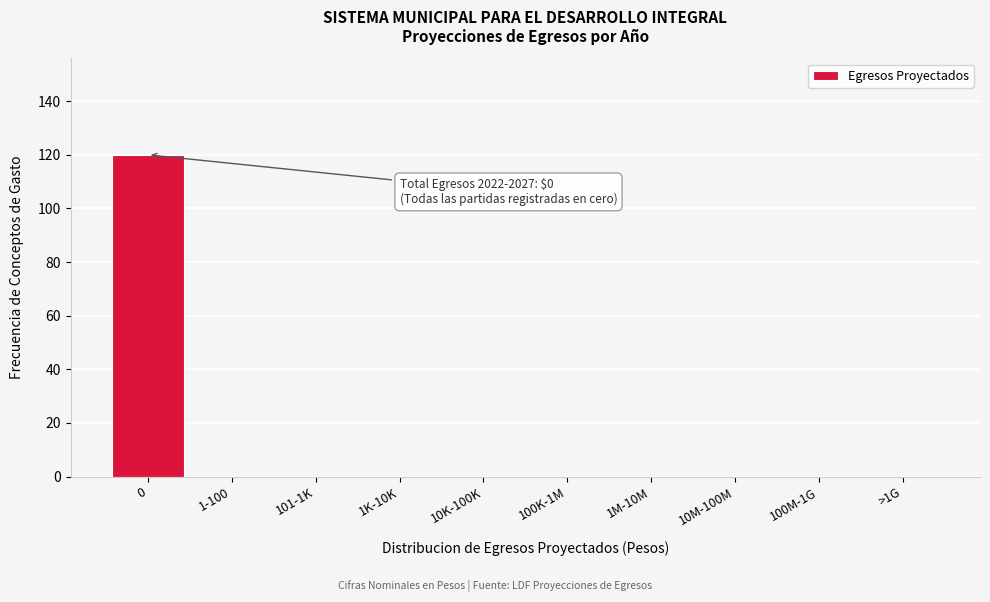

Reading left to right, what are all the values shown in this chart?

0=120	1-100=0	101-1K=0	1K-10K=0	10K-100K=0	100K-1M=0	1M-10M=0	10M-100M=0	100M-1G=0	>1G=0